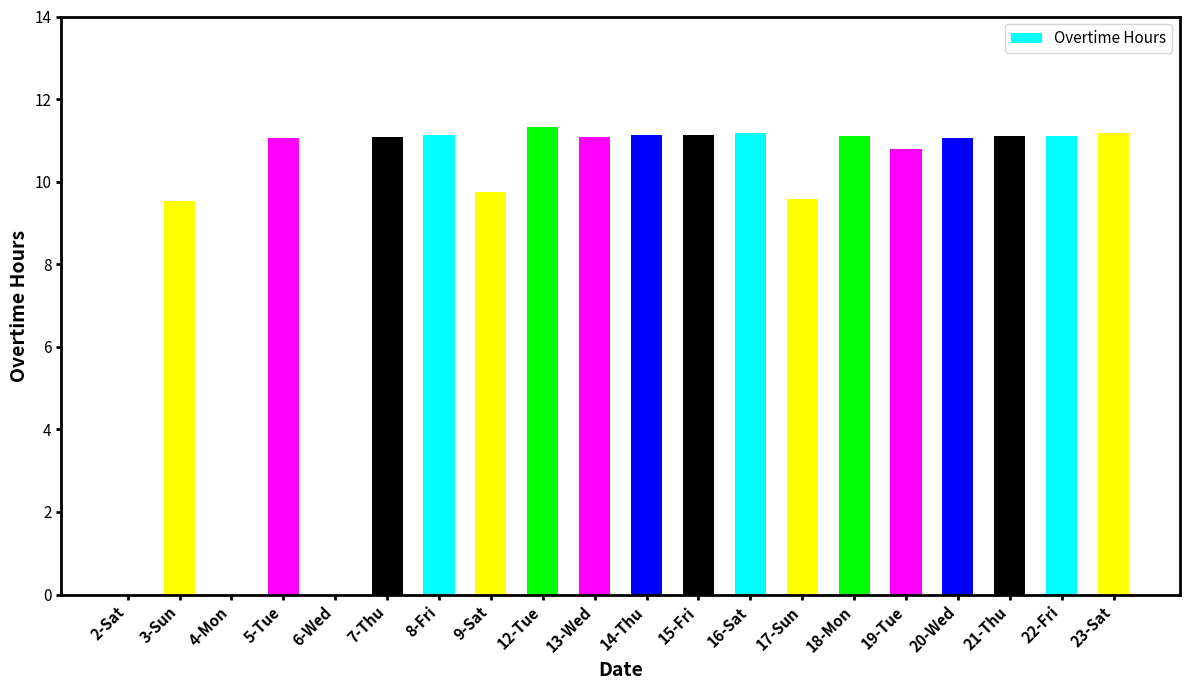

Is it true that the value at 14-Thu is 5.7?

False